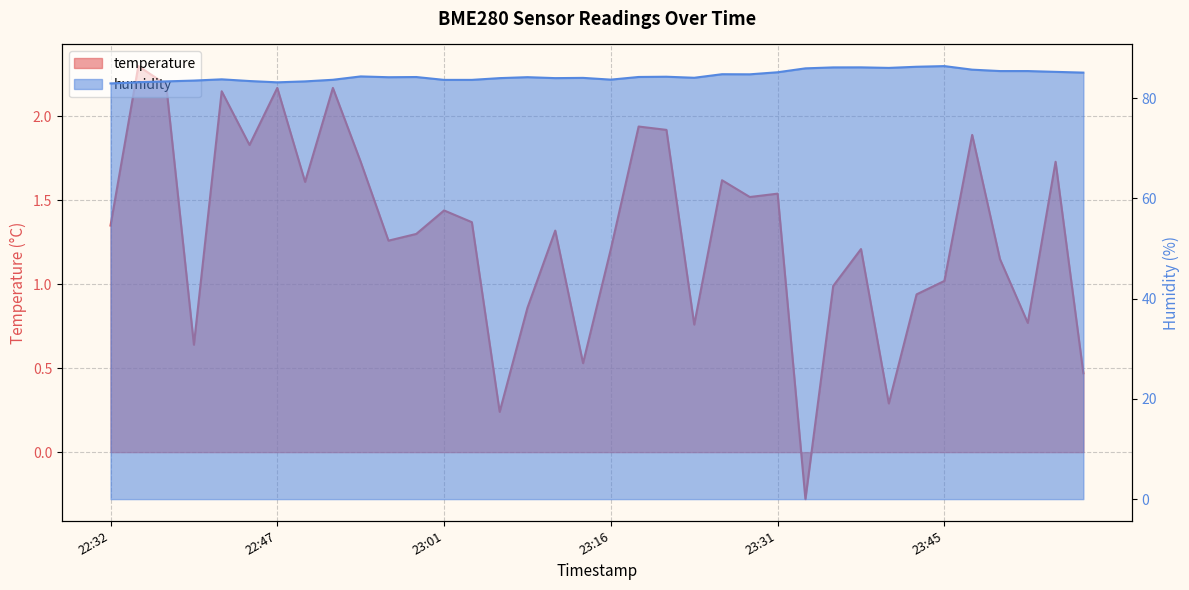

Which series has the widest spread of values?

humidity